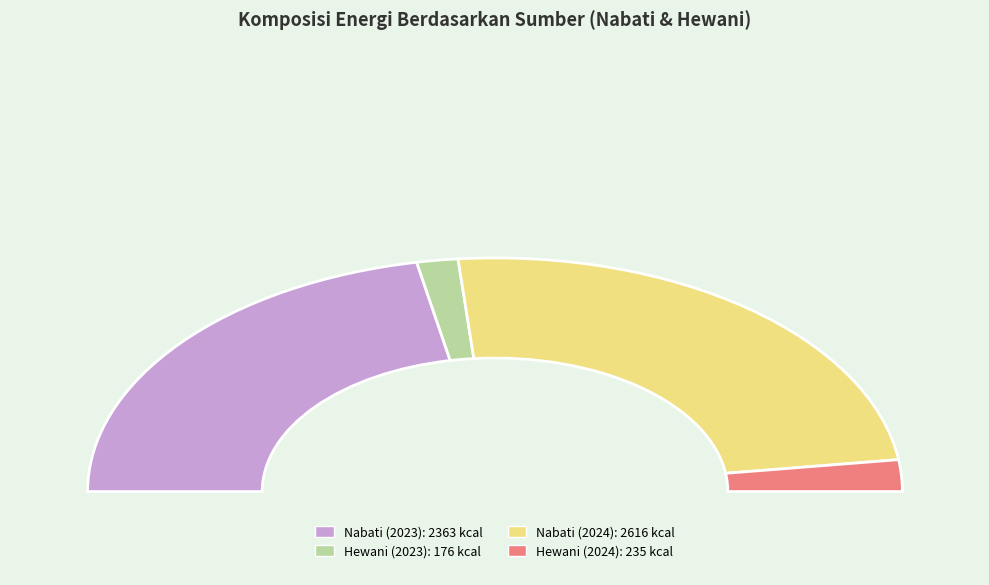

Count the number of slices in the pie.

4